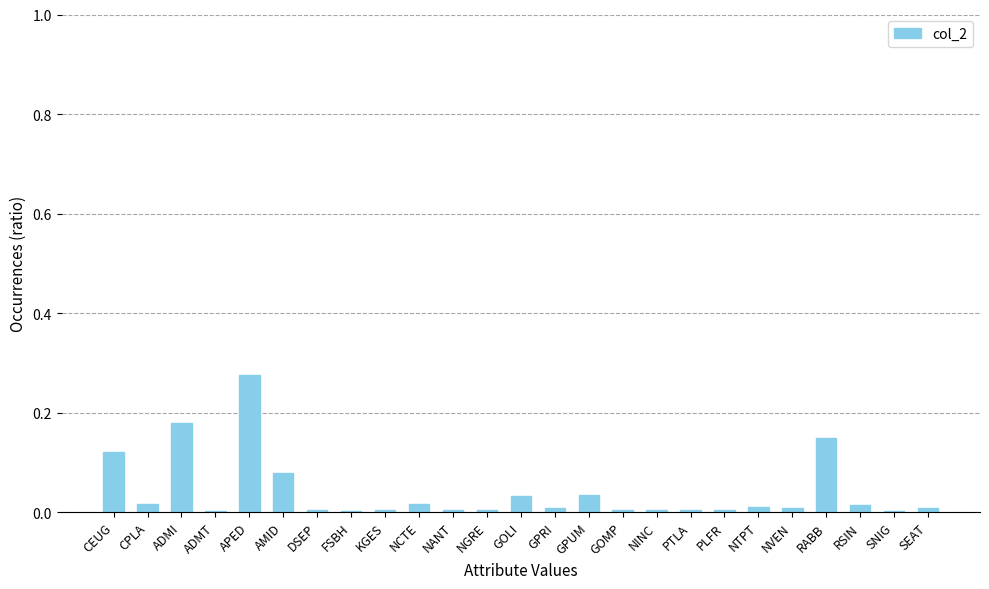

How many series are shown in this chart?

1